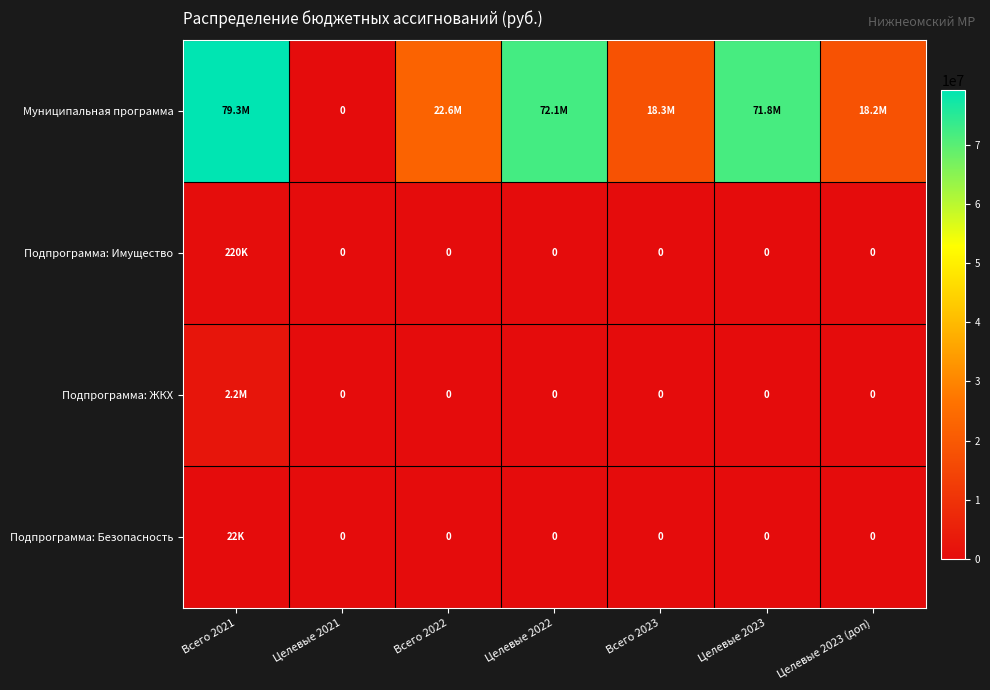

What is the difference between the maximum and minimum values in the Подпрограмма: Безопасность series?

22000.0